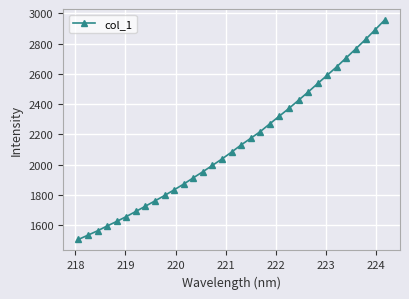

What is the difference between the second highest and second lowest values?

1358.0